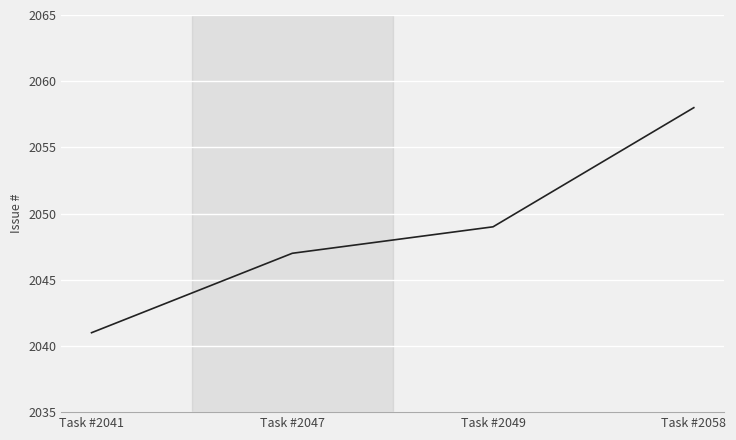

At which category does the chart reach its minimum across all series?

Task #2041